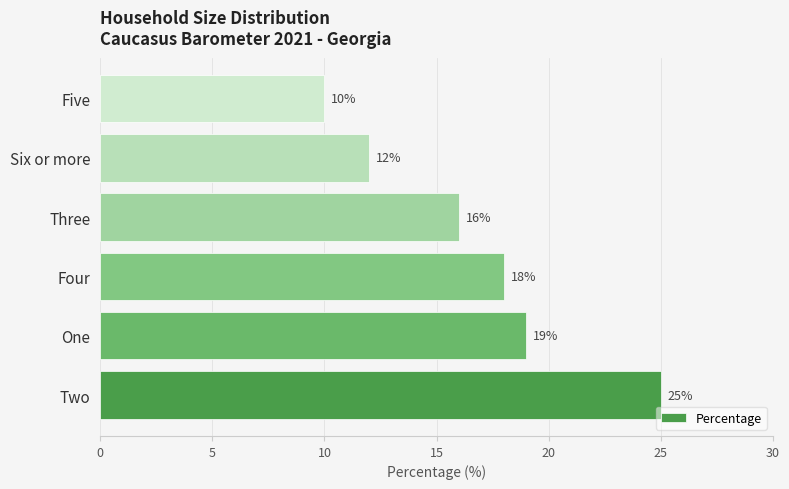

Reading bottom to top, list all the values displayed in this chart.

Two=25	One=19	Four=18	Three=16	Six or more=12	Five=10